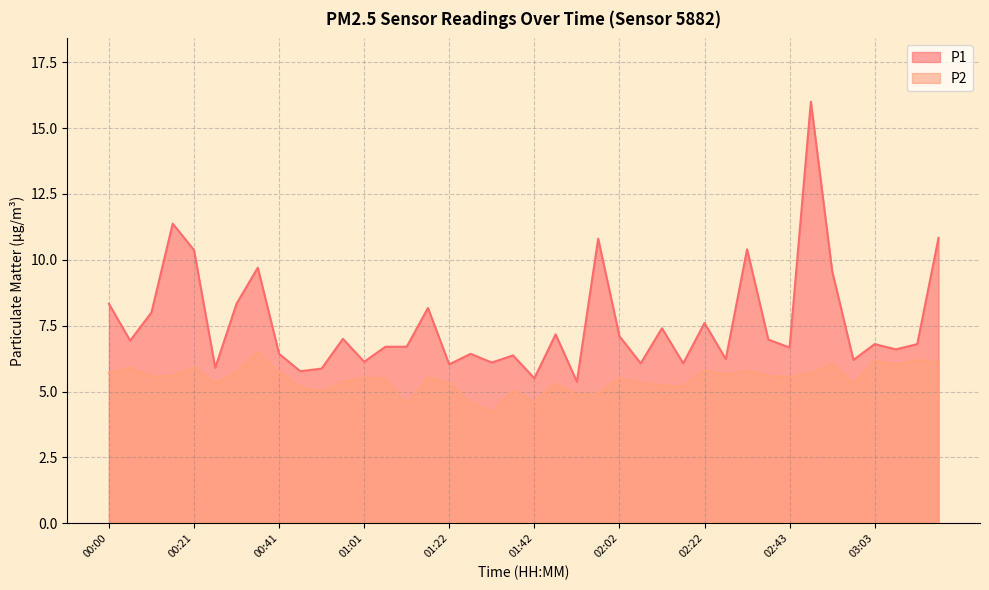

What is the total value across all series at 00:26?

11.2